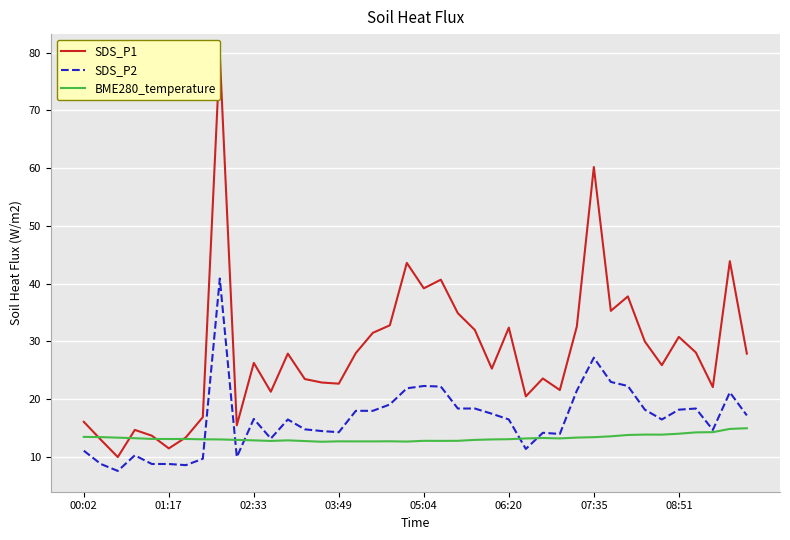

Rank the series at 32 from lowest to highest value.

BME280_temperature, SDS_P2, SDS_P1